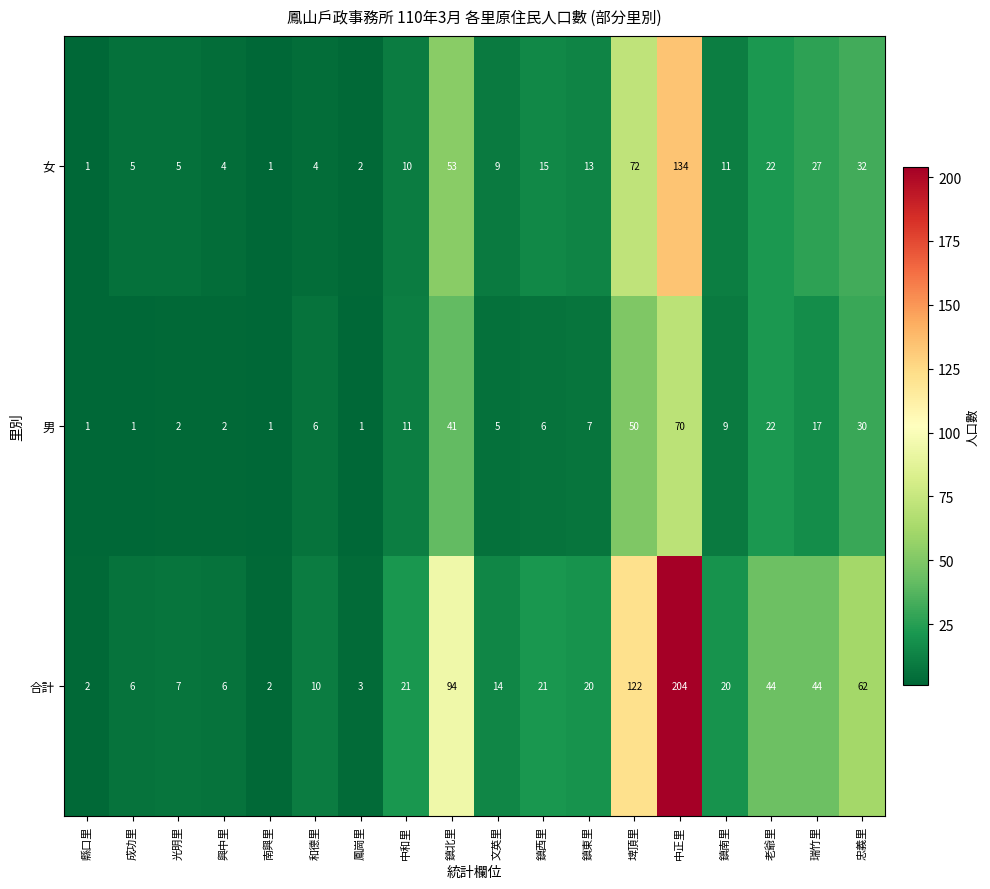

At which category is the sum across all series the highest?

中正里